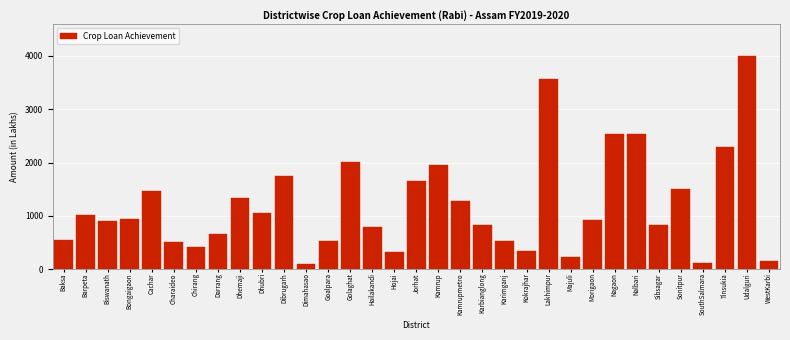

Which has a higher value, Udalguri or Darrang?

Udalguri